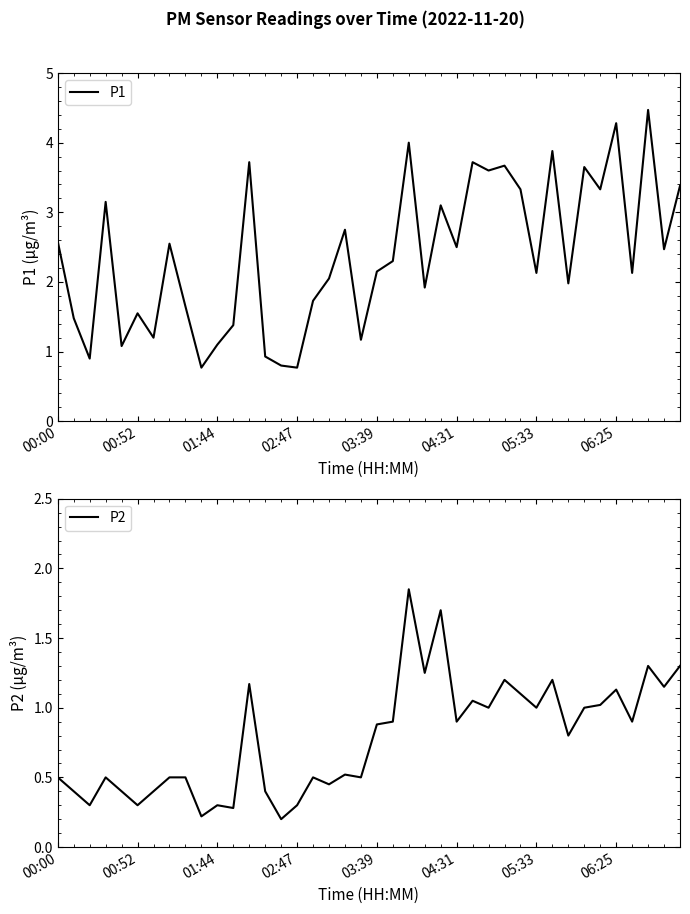

Rank the series by their average value, from highest to lowest.

P1, P2